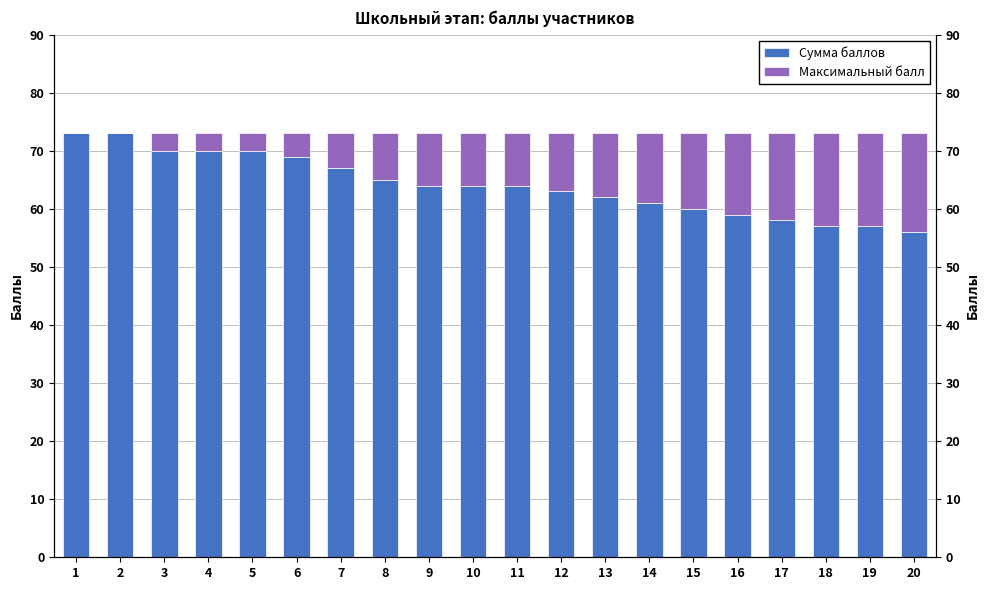

Which label corresponds to the smallest value in the chart?

1